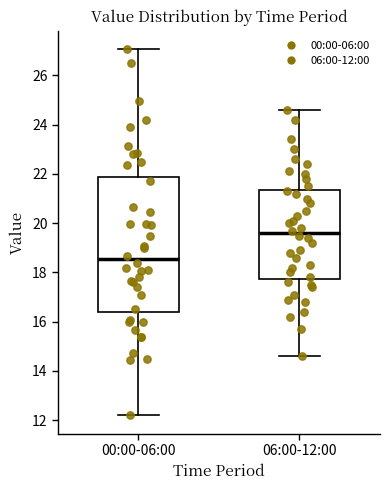

Which box is the tallest, from its lower edge to its upper edge?

00:00-06:00